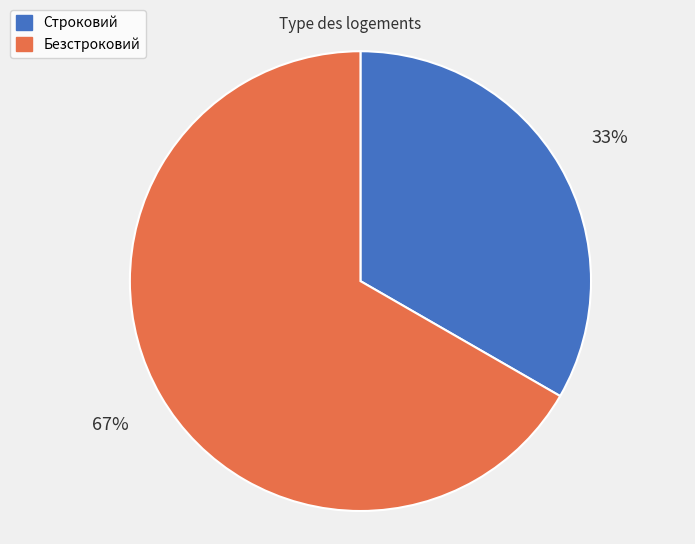

True or false: Безстроковий accounts for 67% of the total.

True